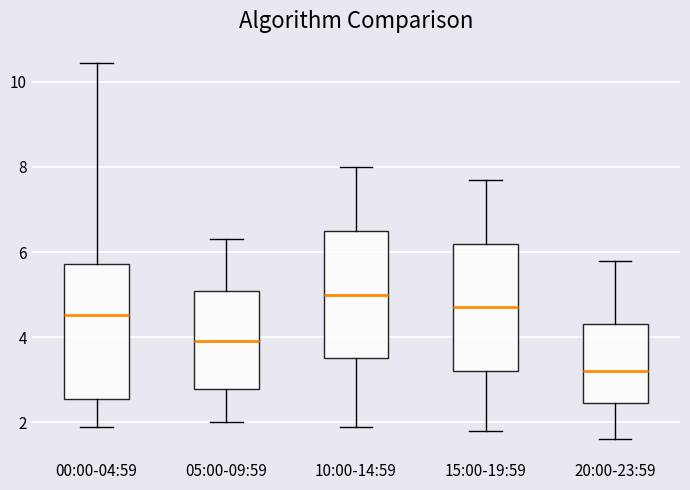

Which box's median line is the lowest?

20:00-23:59